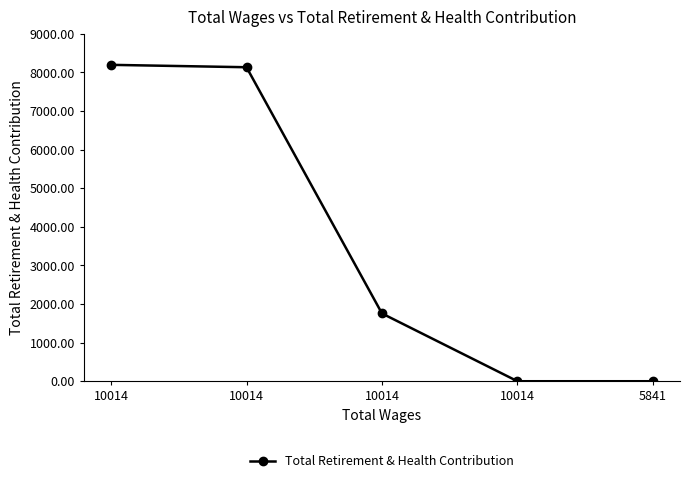

Where does the data first go above 1756?

10014